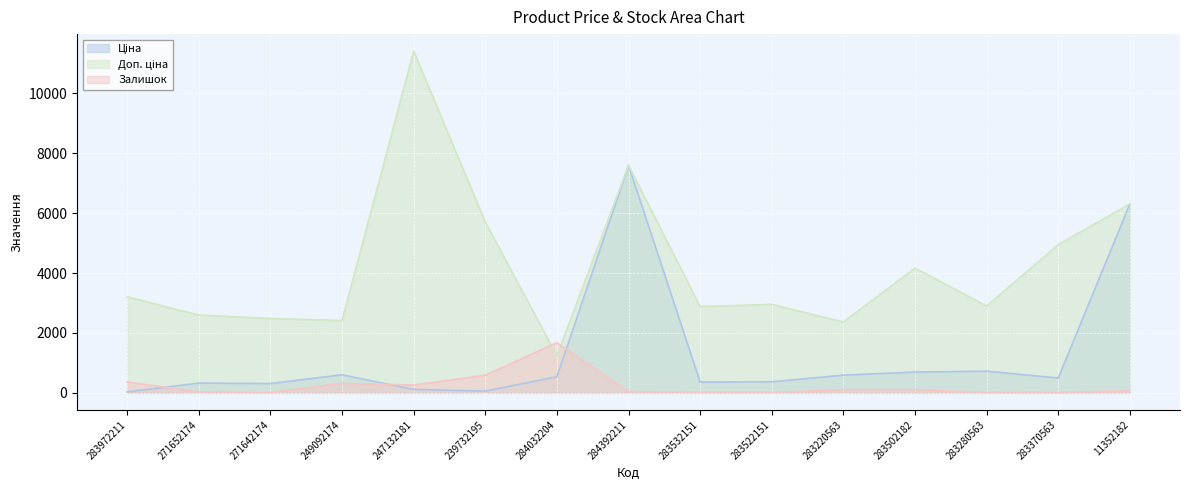

Reading left to right, what are all the values shown in this chart?

Ціна: 32.0	324.8	310.3	603.7	114.1	57.0	539.0	7596.5	359.9	369.5	591.6	694.3	724.5	495.0	6308.8
Доп. ціна: 3205.0	2598.3	2482.4	2414.8	11410.0	5705.0	1235.4	7596.5	2878.8	2955.8	2366.5	4165.6	2897.8	4950.4	6308.8
Залишок: 360.0	35.0	11.0	316.0	260.0	588.0	1674.0	43.0	15.0	15.0	106.0	106.0	11.0	9.0	74.0